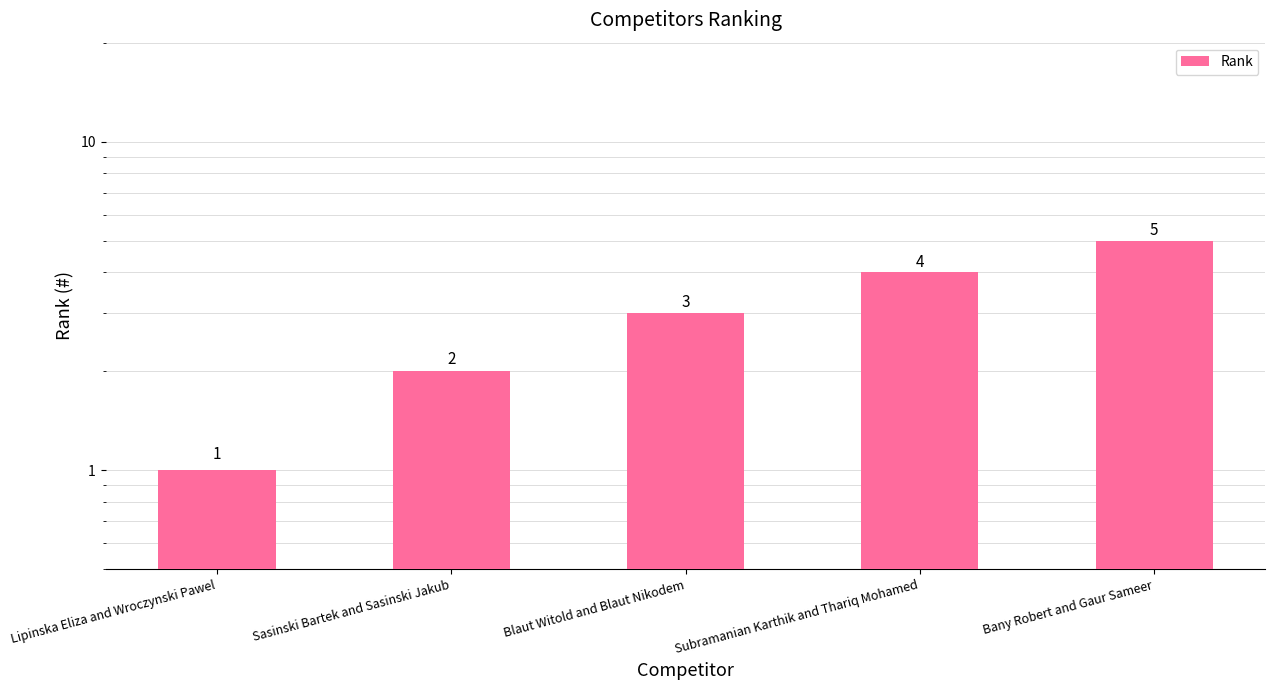

What is the difference between the values at Blaut Witold and Blaut Nikodem and Subramanian Karthik and Thariq Mohamed?

1